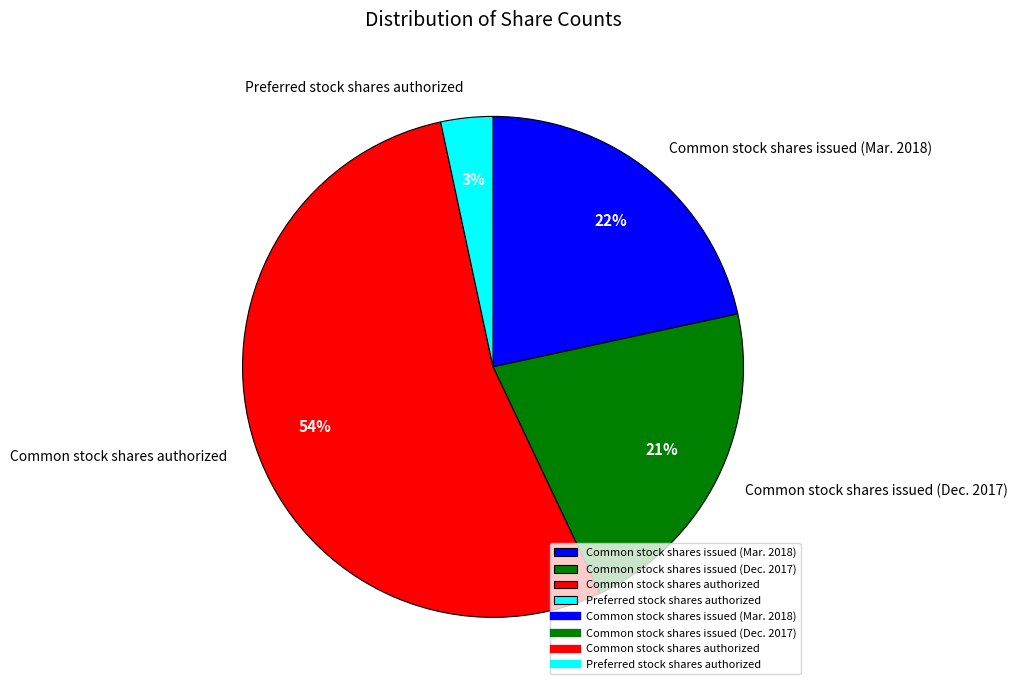

What percentage is the Common stock shares issued (Mar. 2018) slice, to the nearest percent?

22%